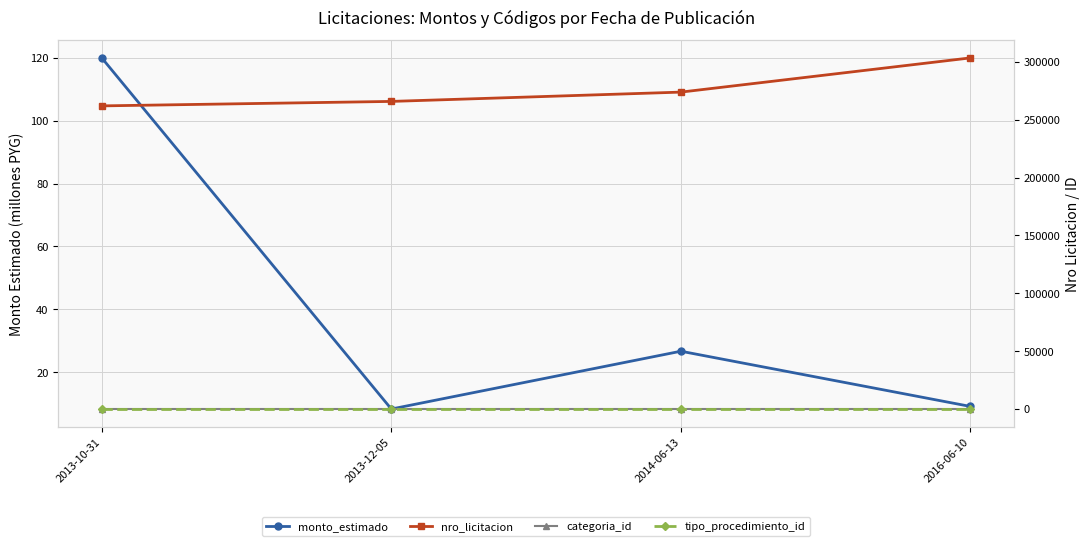

Reading right to left, extract all data points from this chart.

monto_estimado: 9.1	26.7	8.3	120.0
nro_licitacion: 303375.0	273816.0	265777.0	261913.0
categoria_id: 25.0	25.0	25.0	25.0
tipo_procedimiento_id: 1.0	1.0	1.0	1.0